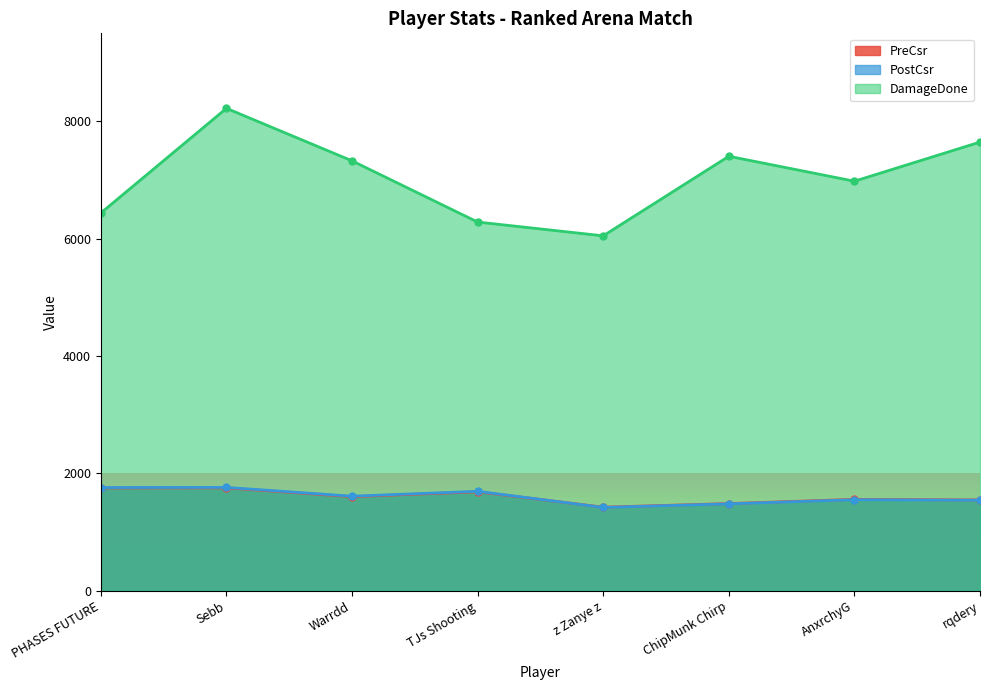

Which category has the highest value in the DamageDone series?

Sebb